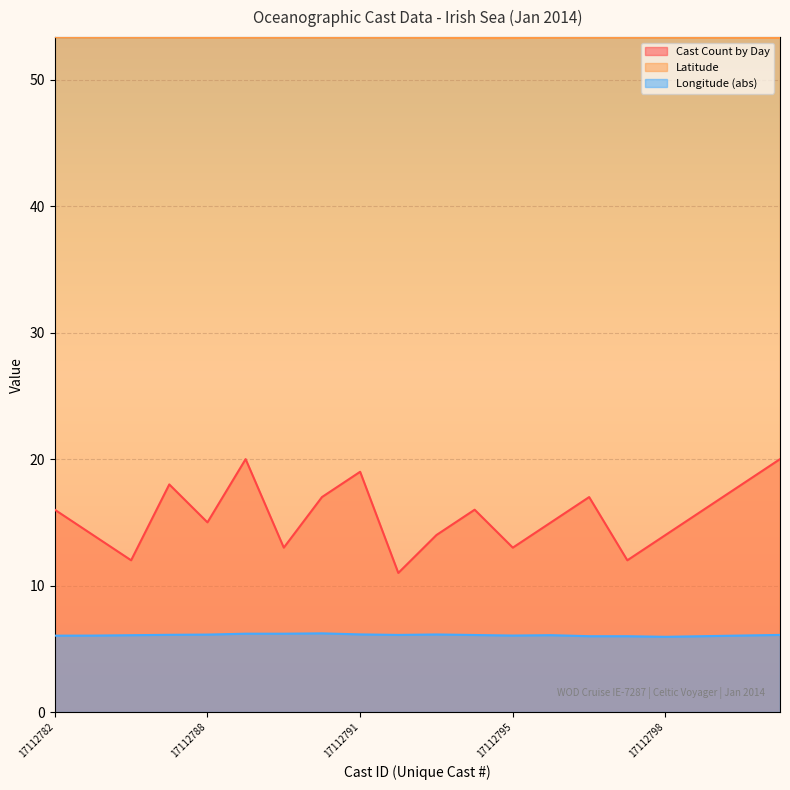

At how many categories does at least one series exceed 11?

20